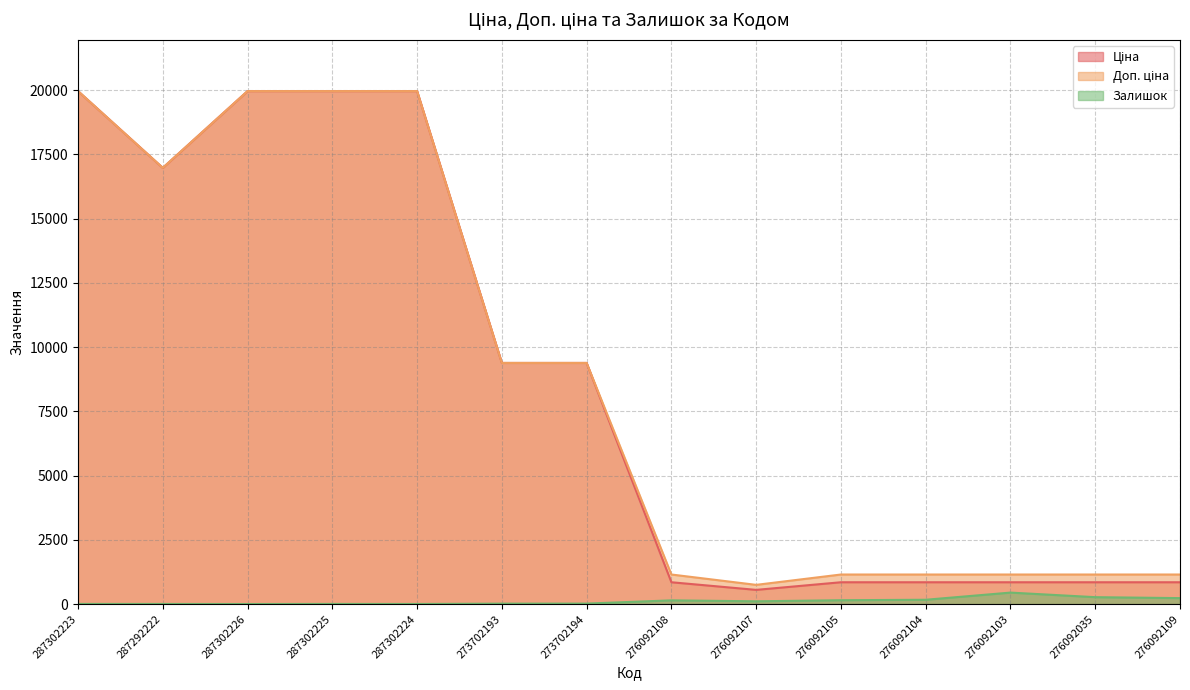

What is the value of the Ціна point at the 2nd from the left?

16976.3